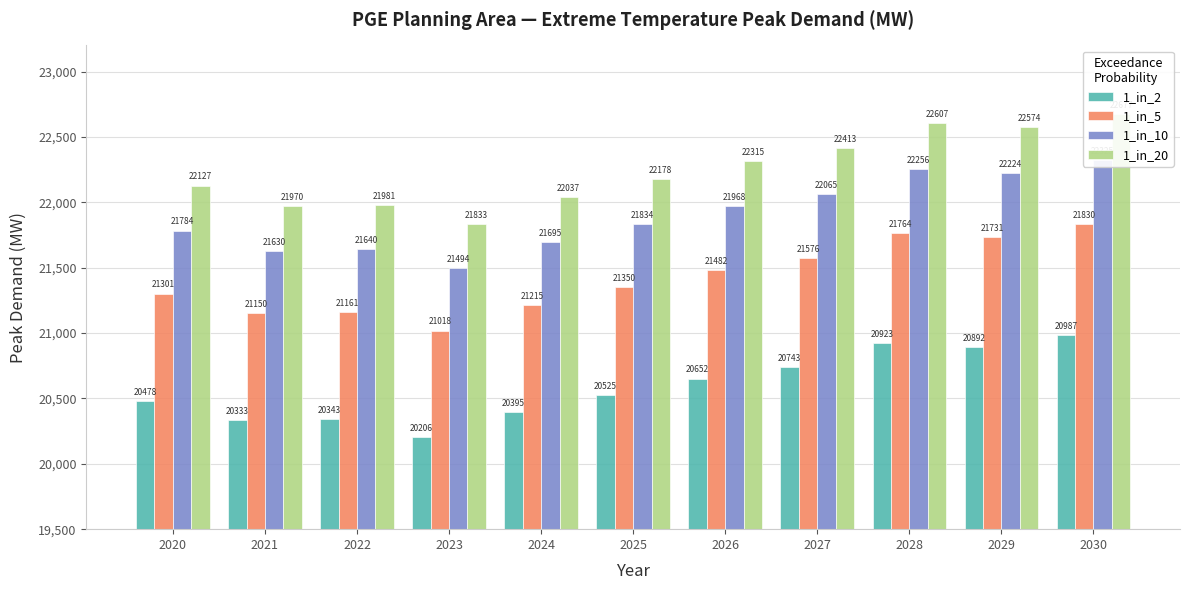

True or false: 1_in_10 has a value of 21695.3 at 2024.

True